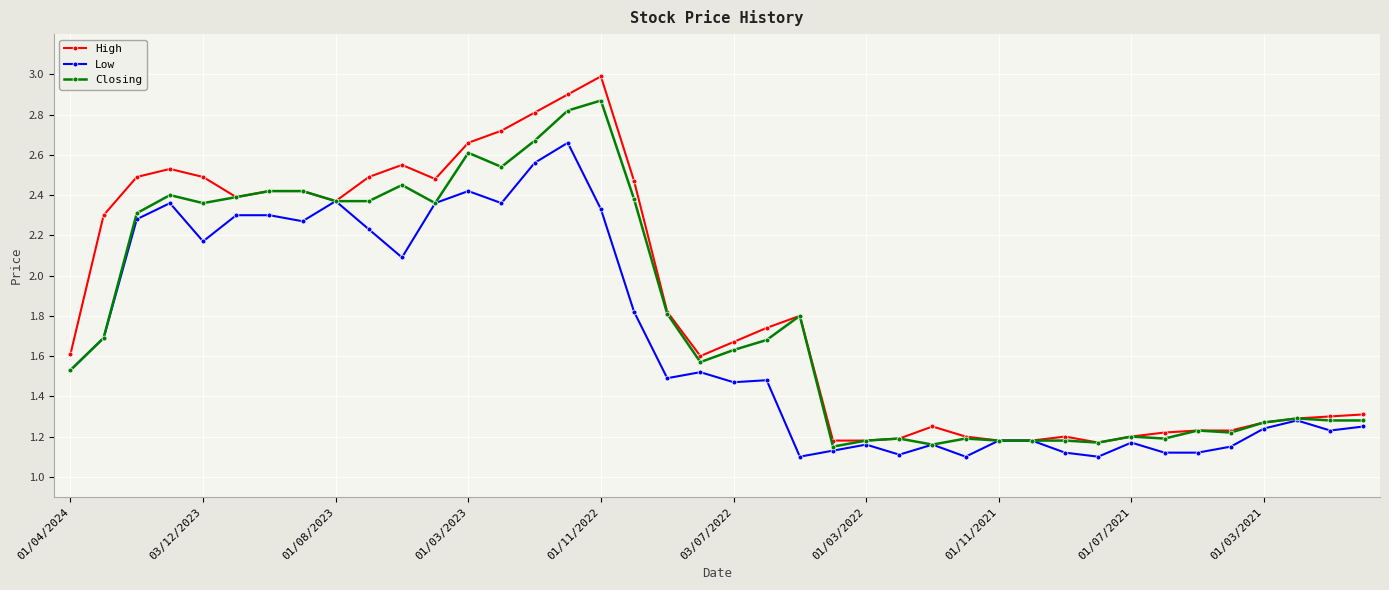

What is the greatest value displayed?

3.0